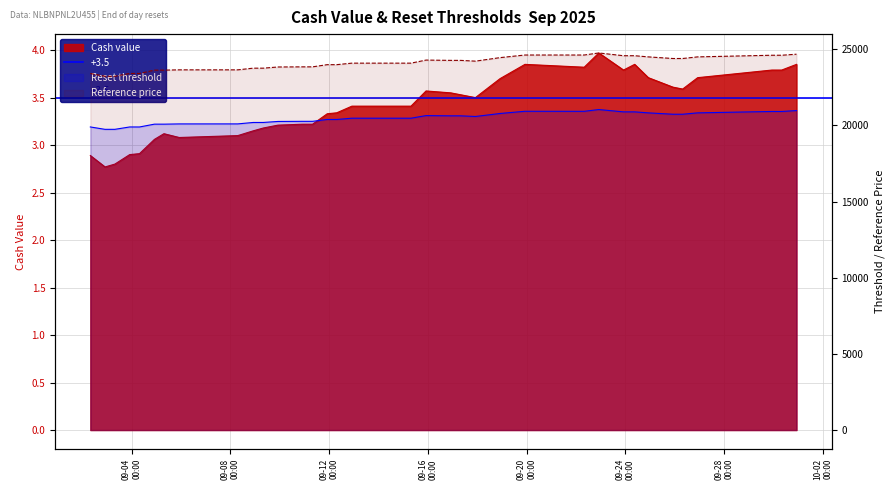

Does the chart display data point markers on the line(s)?

No